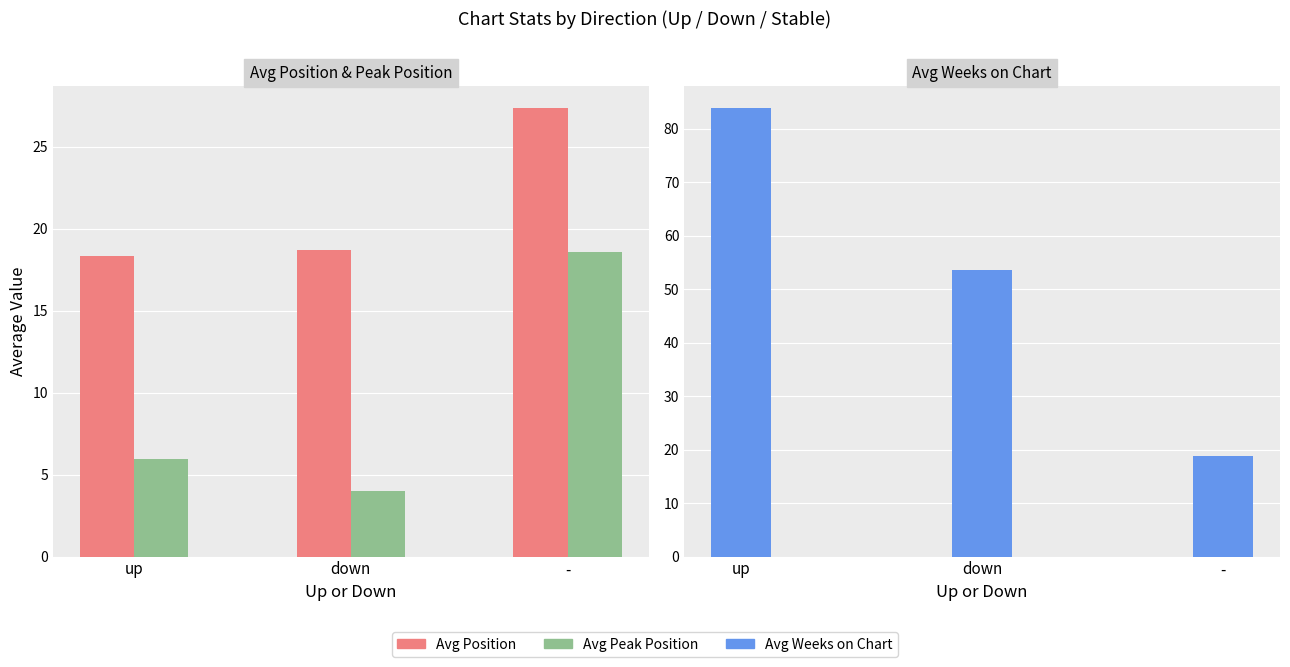

Count the number of data series in this chart.

3